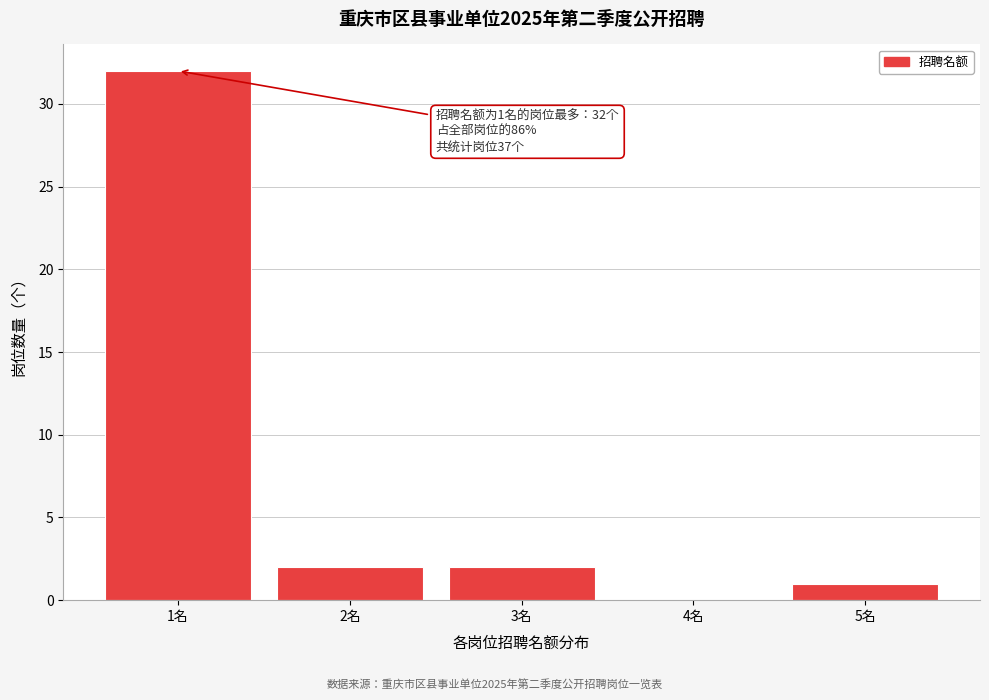

Reading left to right, list all the values displayed in this chart.

1名=32	2名=2	3名=2	4名=0	5名=1